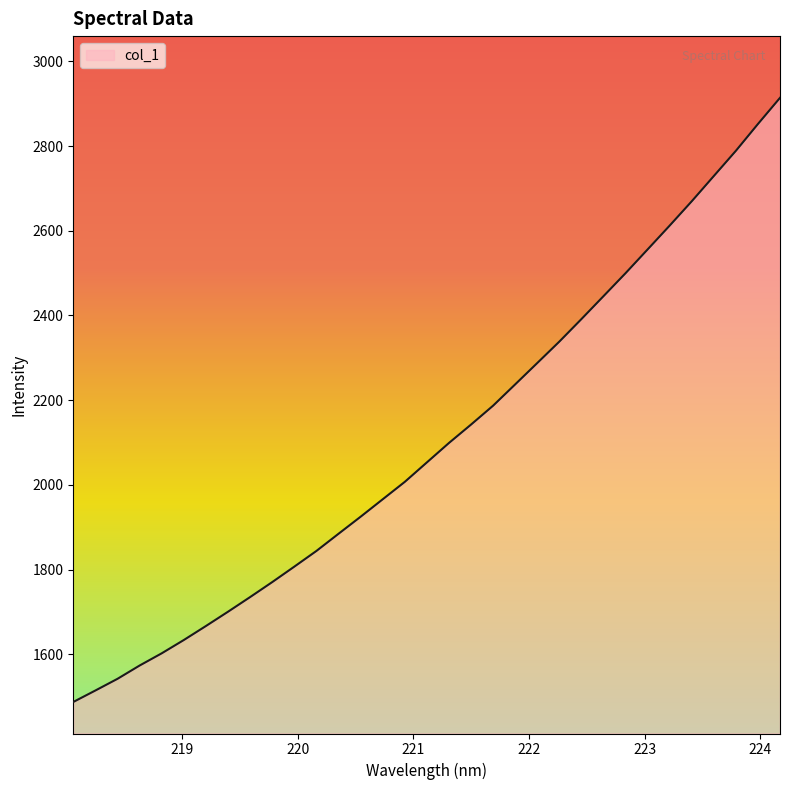

What is the minimum value shown in the chart?

1487.8